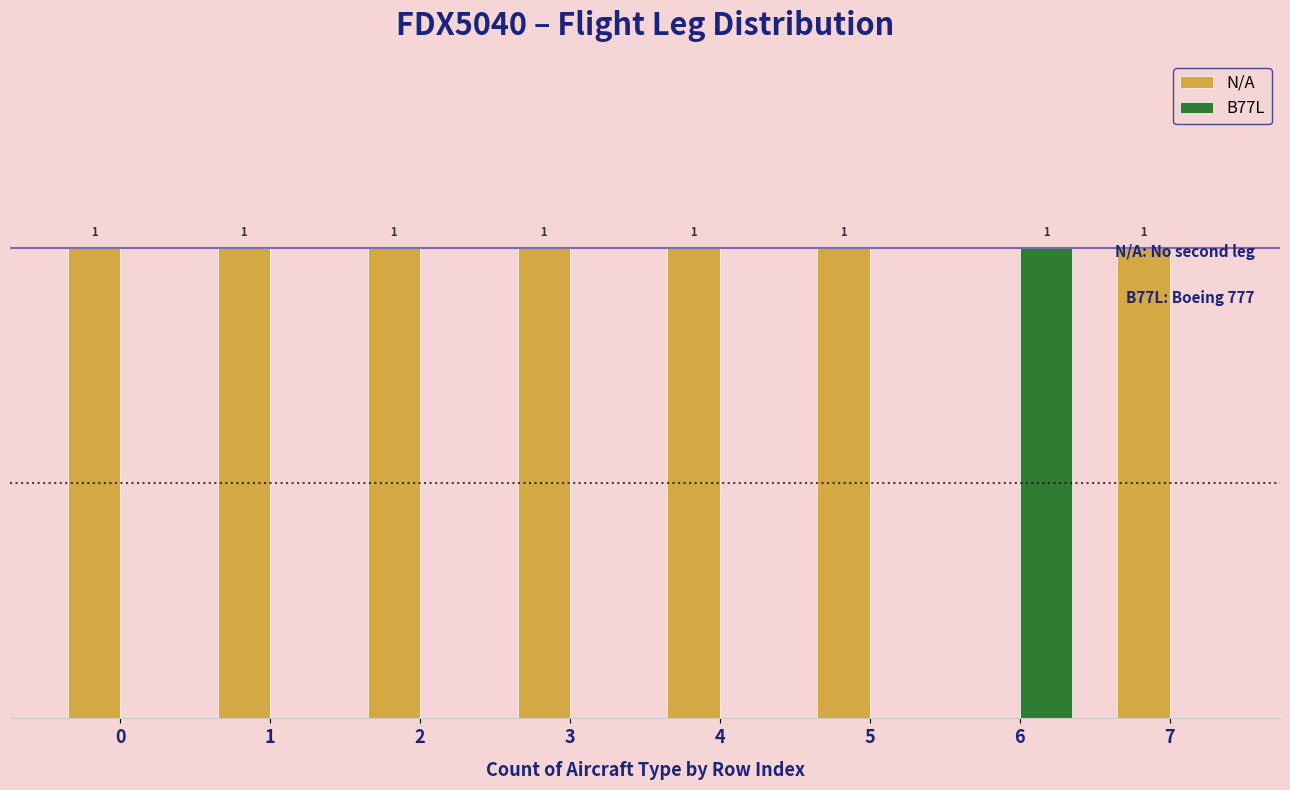

Which series has the largest total across all categories?

N/A